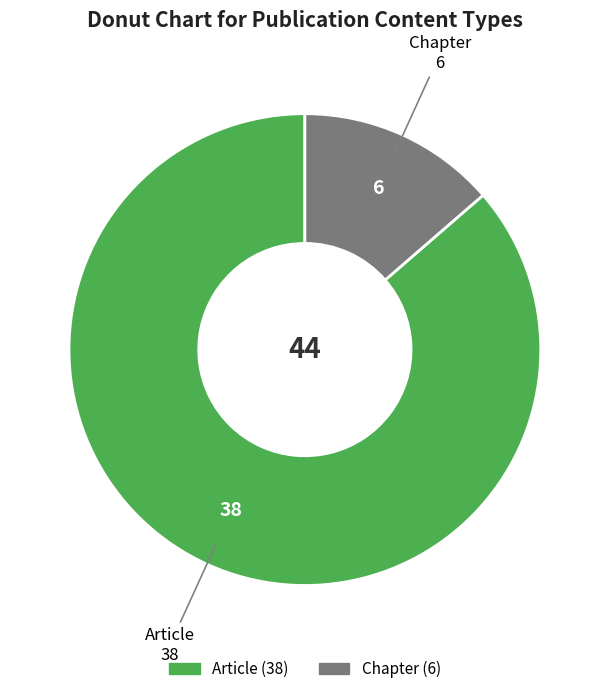

Is there a majority slice in this chart?

Yes